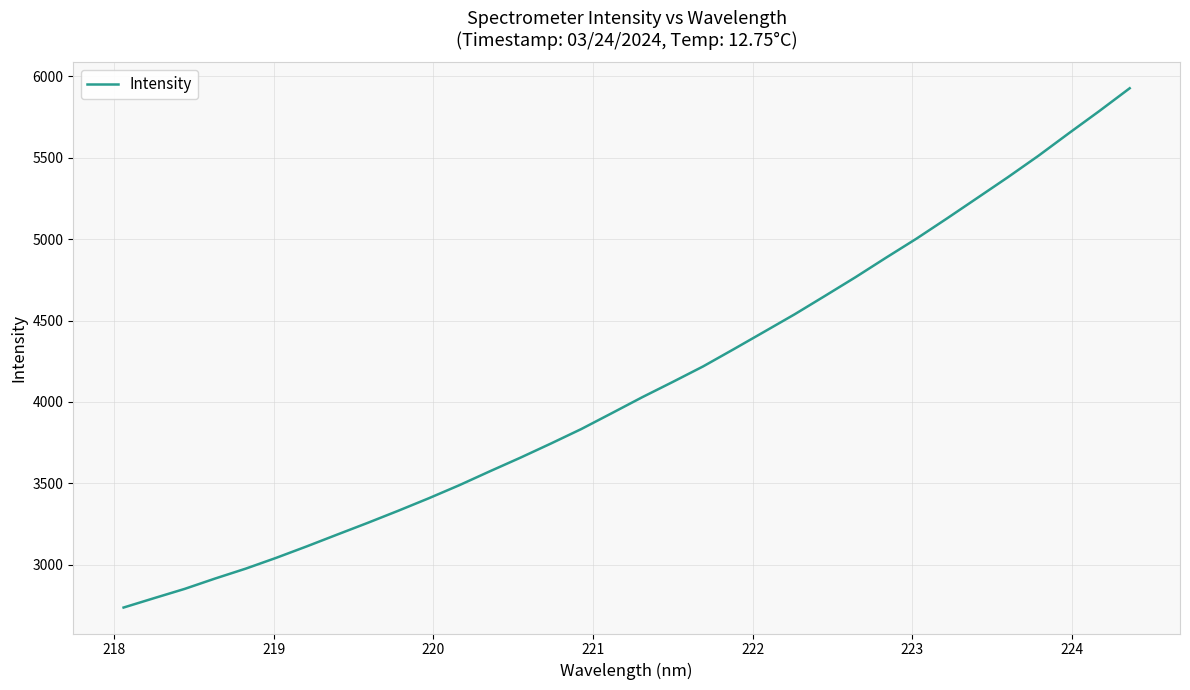

What is the difference between the maximum and minimum values?

3190.5